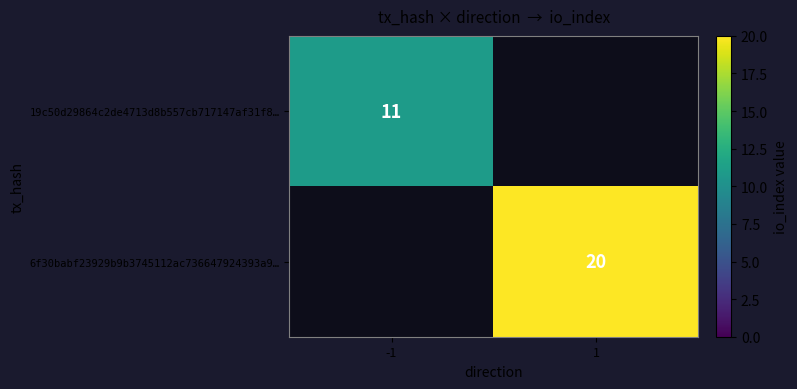

The value of 6f30babf23929b9b3745112ac736647924393a9… at 1 is 31.3. True or false?

False